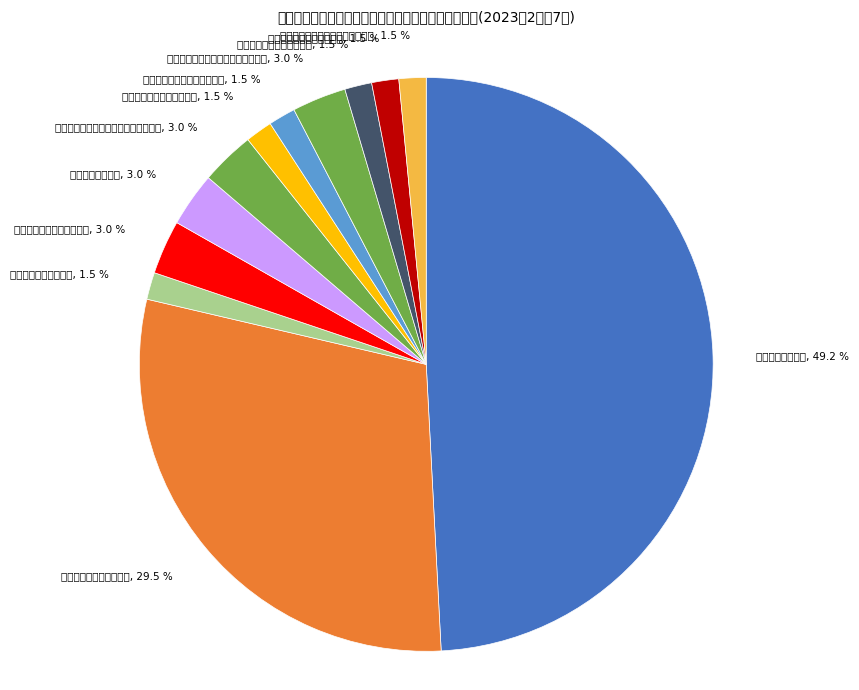

True or false: 华为机器有限公司 accounts for 3% of the total.

True